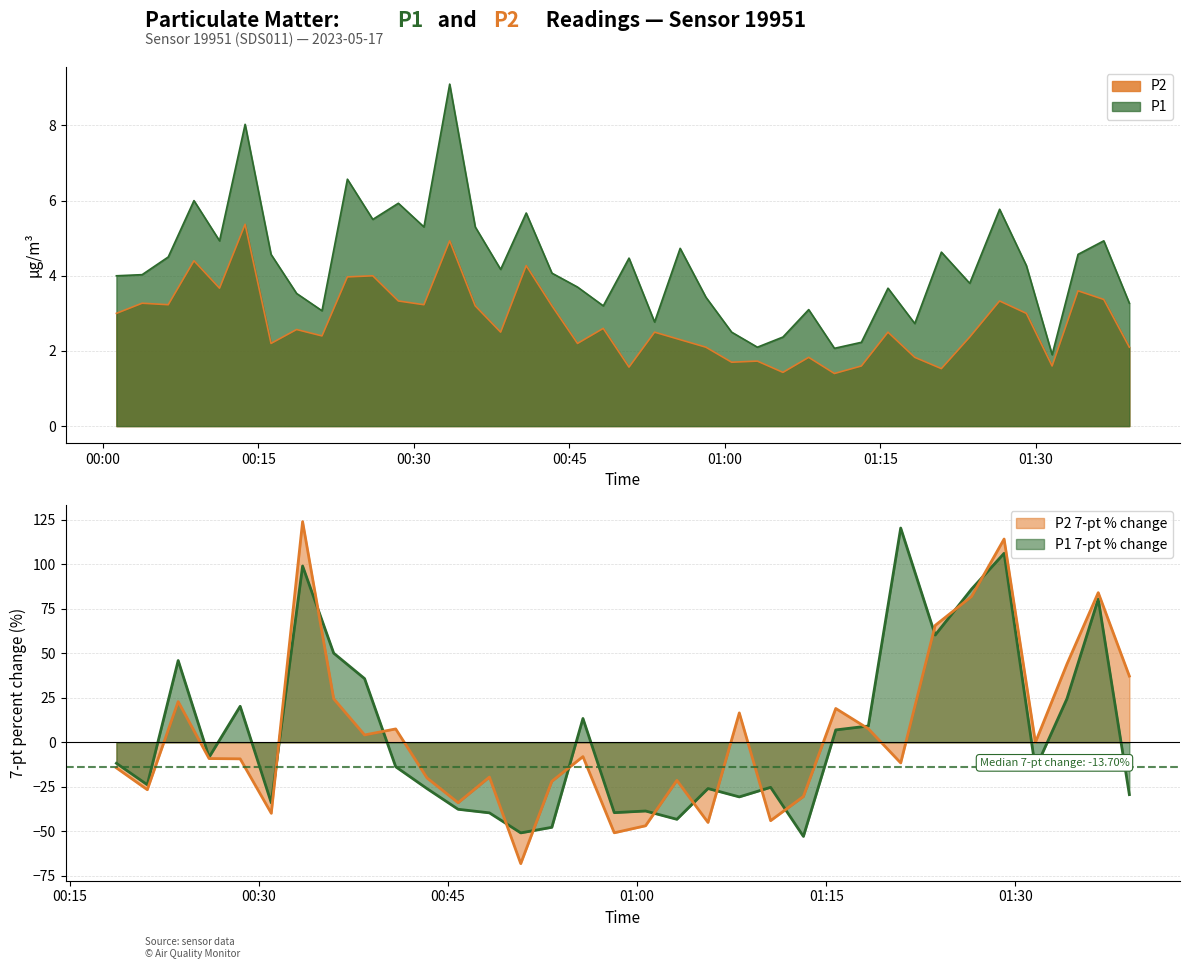

At which label is P2 closest to 3?

00:00